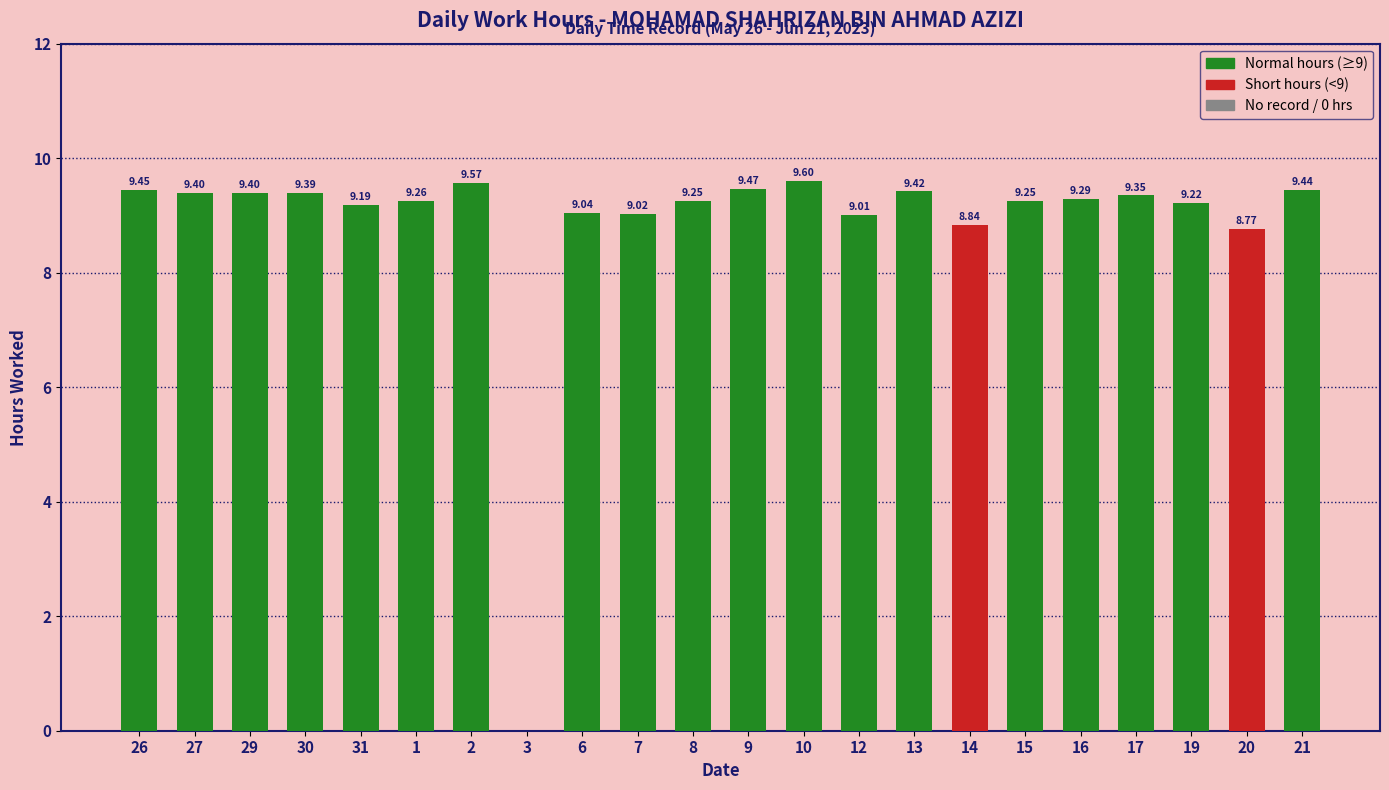

The chart shows a value of 9.2 at 15. True or false?

True